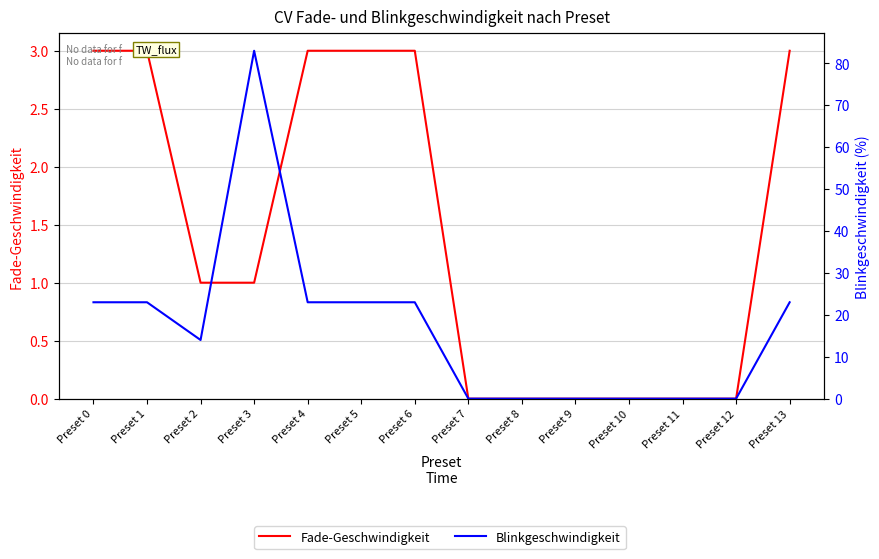

Which series has the widest spread of values?

Blinkgeschwindigkeit